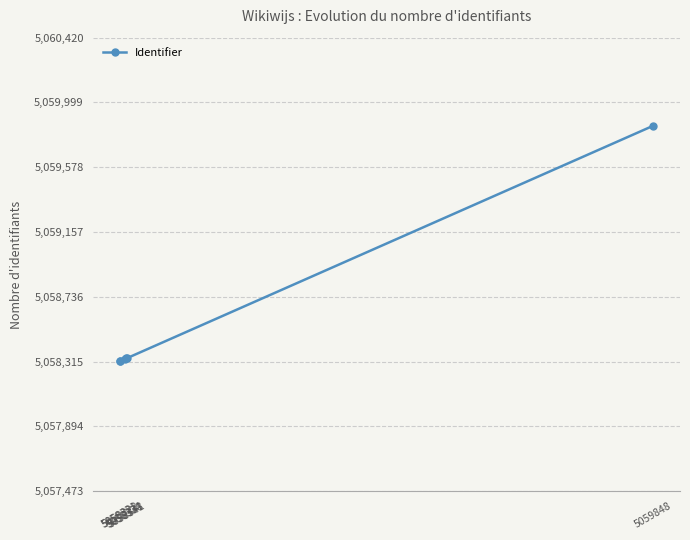

Where does the data first go above 5058338?

5058338